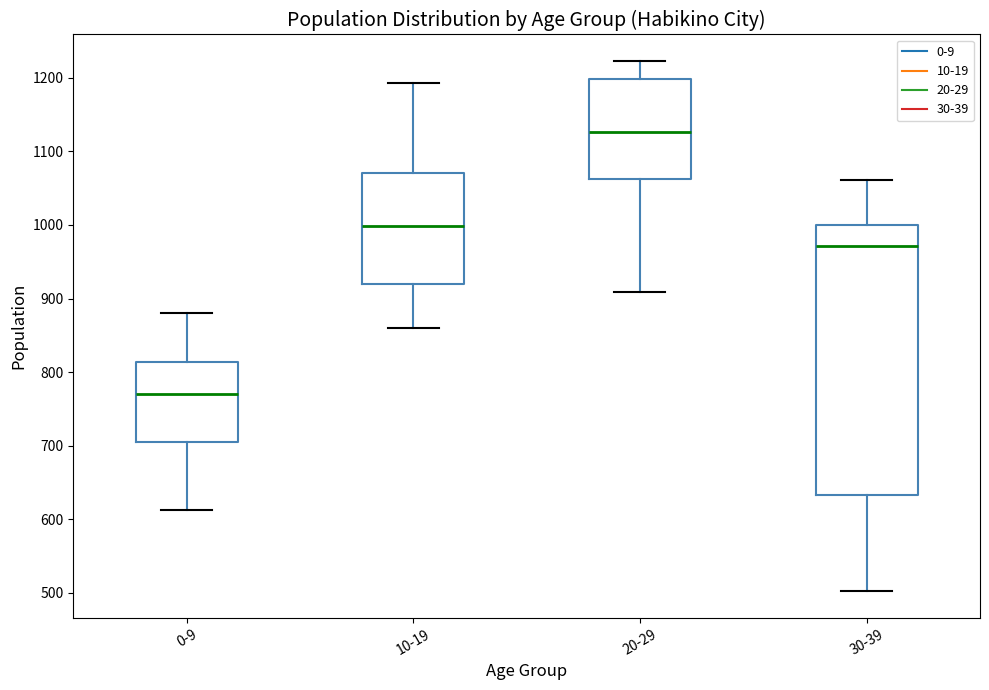

Which box has the highest median line?

20-29